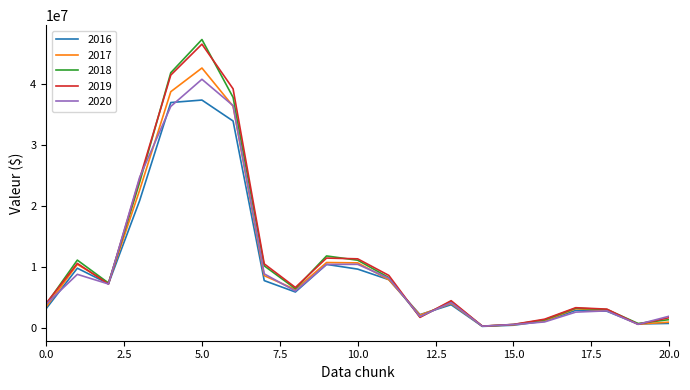

Which series has the largest range (max minus min)?

2018